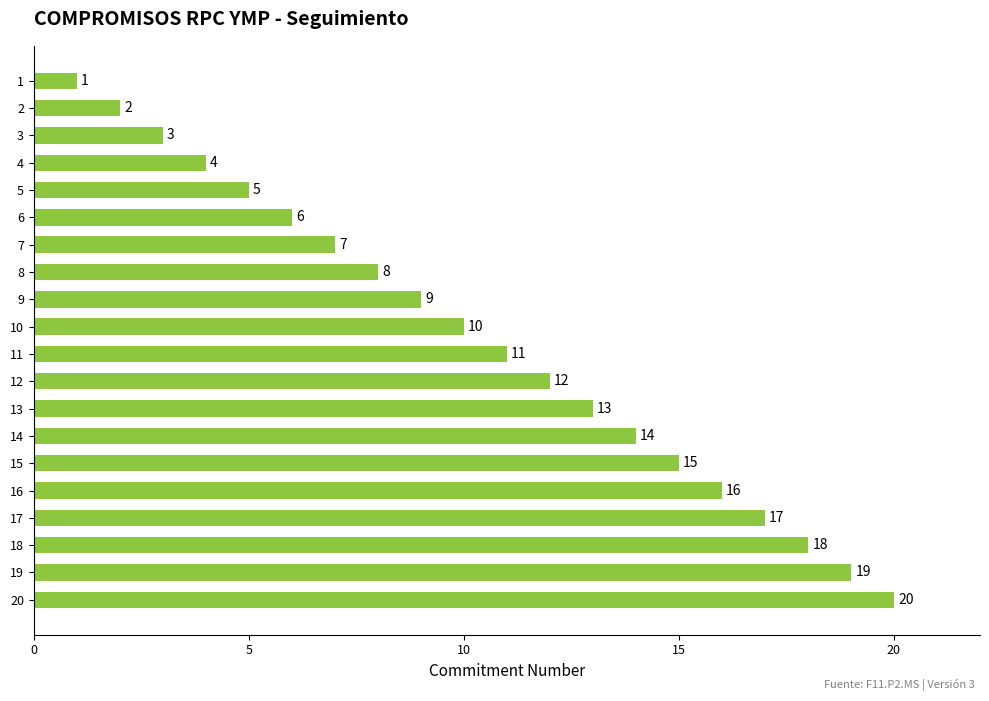

How many bars are there in total?

20